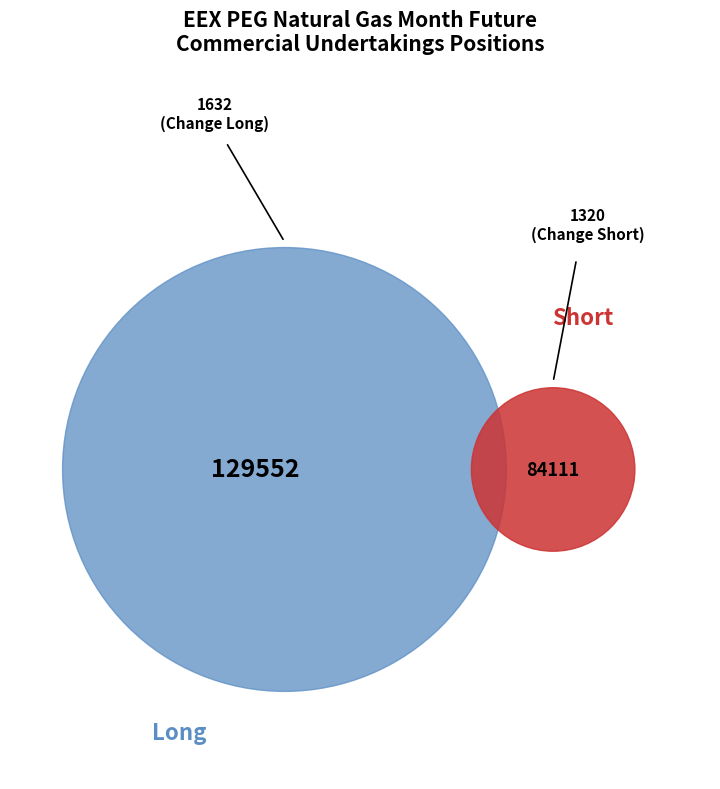

To the nearest percent, what is the average slice percentage?

25%